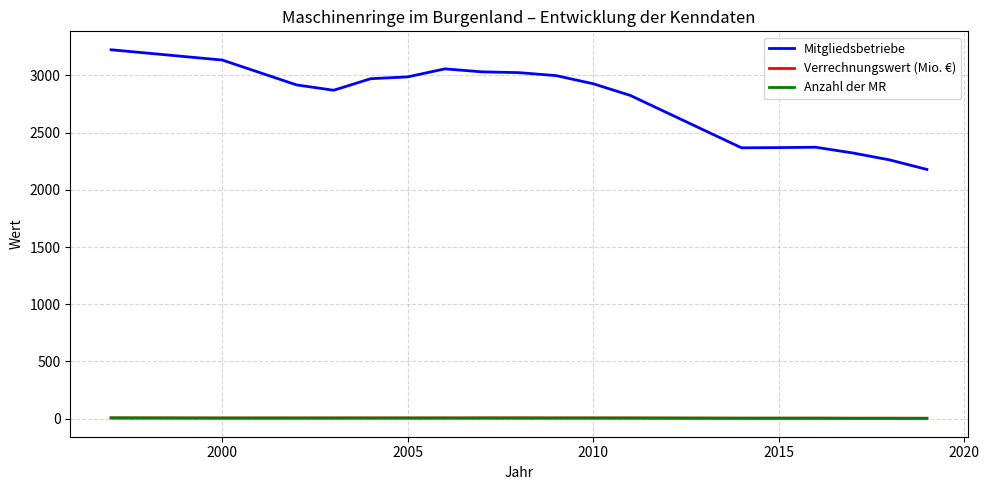

Which series has the largest total across all categories?

Mitgliedsbetriebe